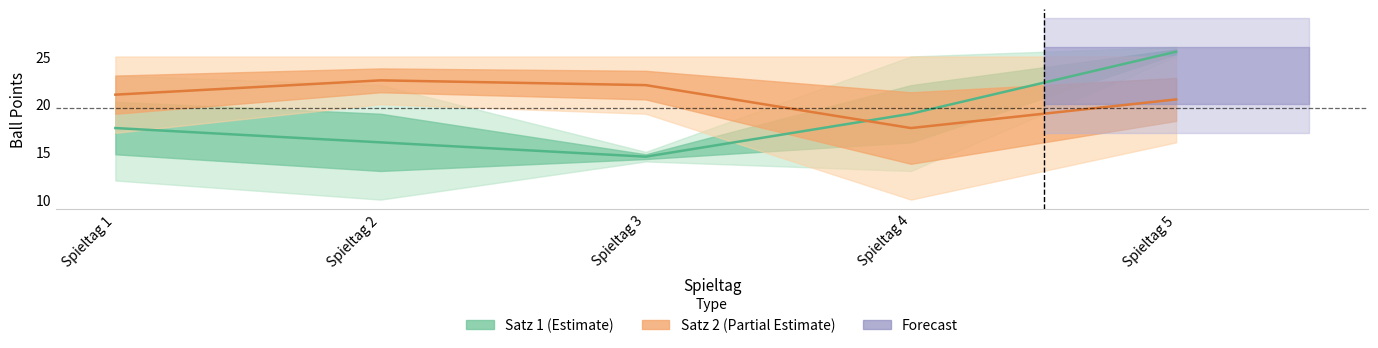

What is the sum of all Satz 2 (midline) values?

103.5